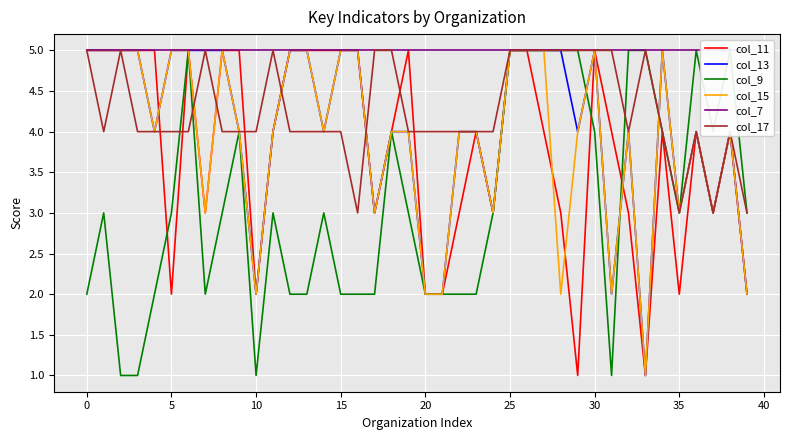

At how many categories does at least one series exceed 4?

40